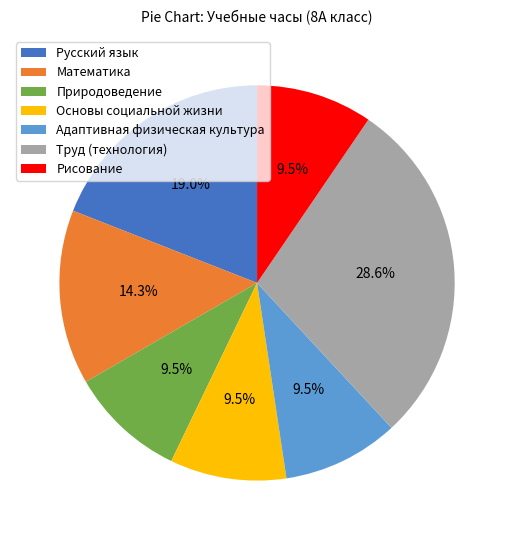

Does Математика account for over 50% of the chart?

No